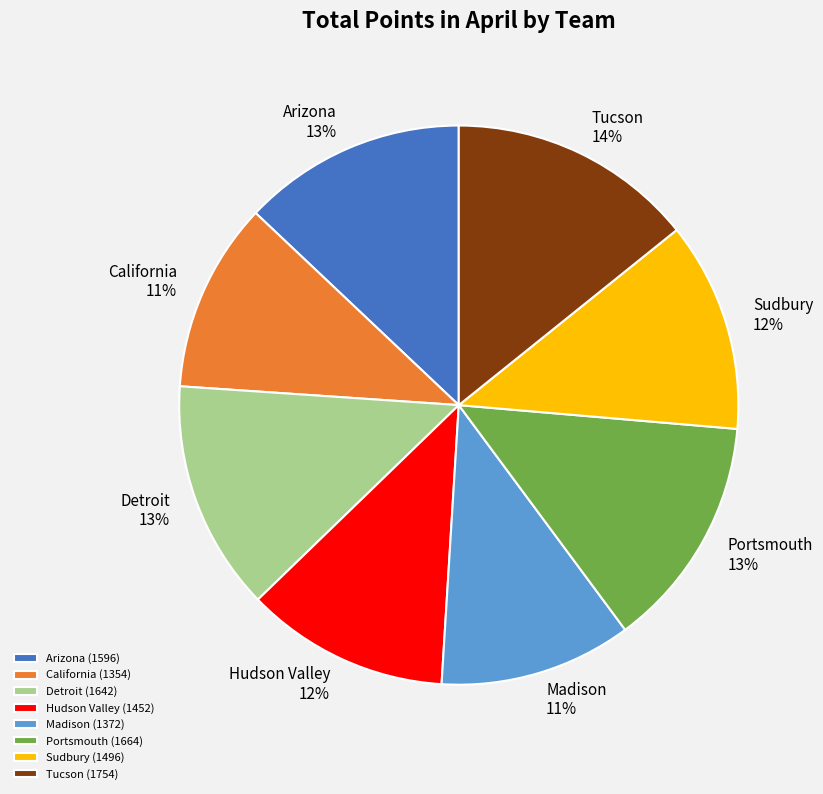

Is the sum of Portsmouth and Detroit greater than half?

No